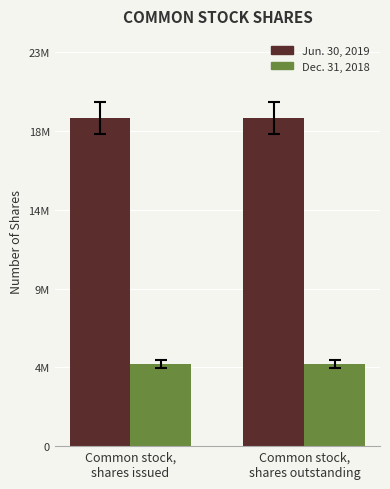

Is the value of Jun. 30, 2019 at Common stock,
shares outstanding greater than the value of Dec. 31, 2018 at Common stock,
shares issued?

Yes